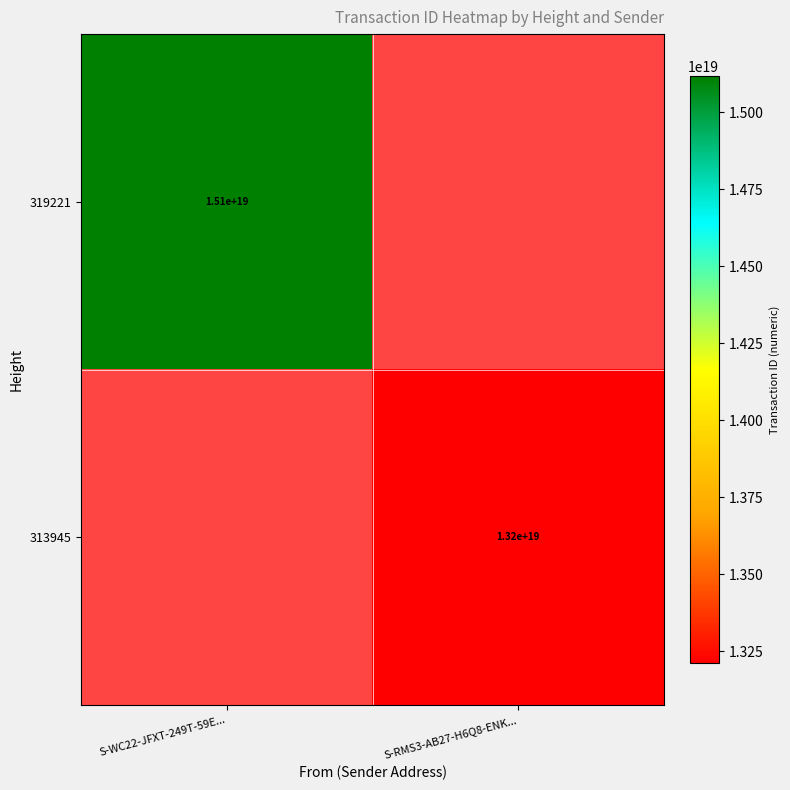

Is it true that 313945 equals 13200000000000000000 at S-RMS3-AB27-H6Q8-ENK...?

True